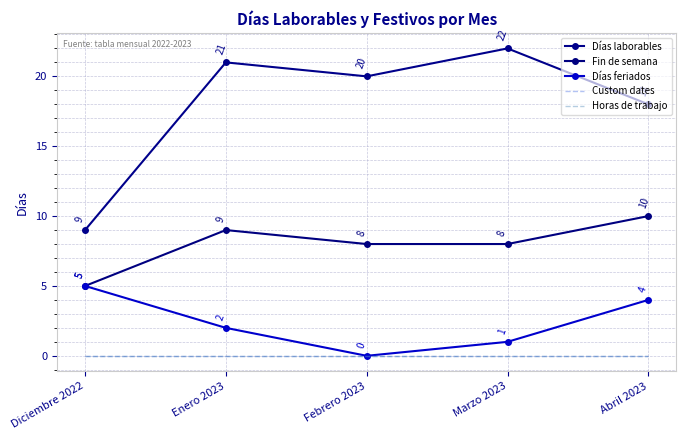

What is the total value across all series at Febrero 2023?

28